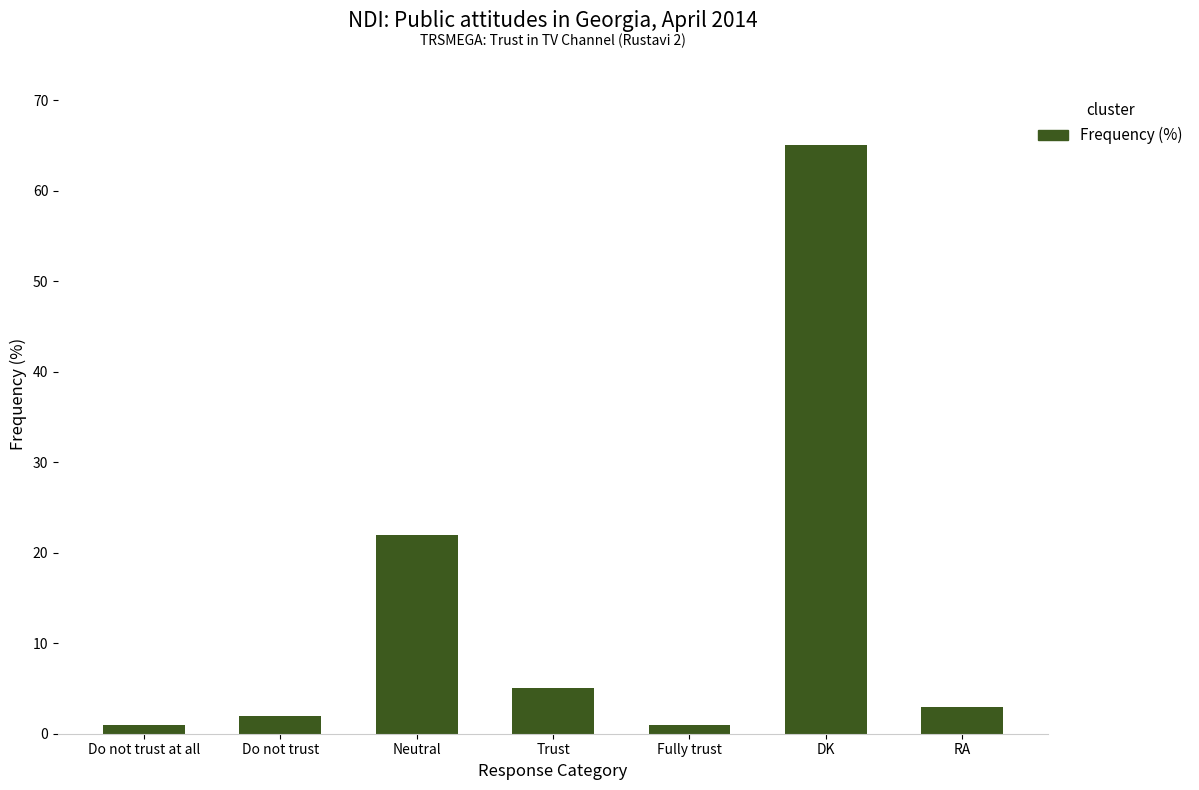

The value at RA is 3. True or false?

True